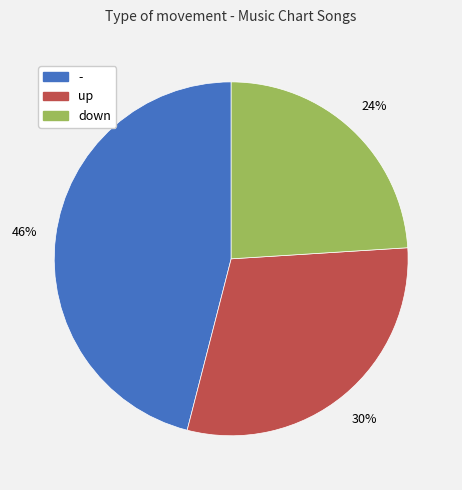

Does any single category account for the majority?

No